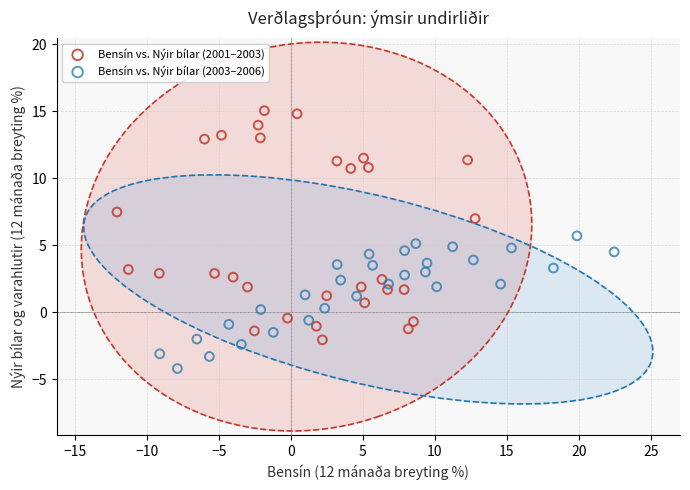

Which series contains the lowest Y value?

Bensín vs. Nýir bílar (2003–2006)